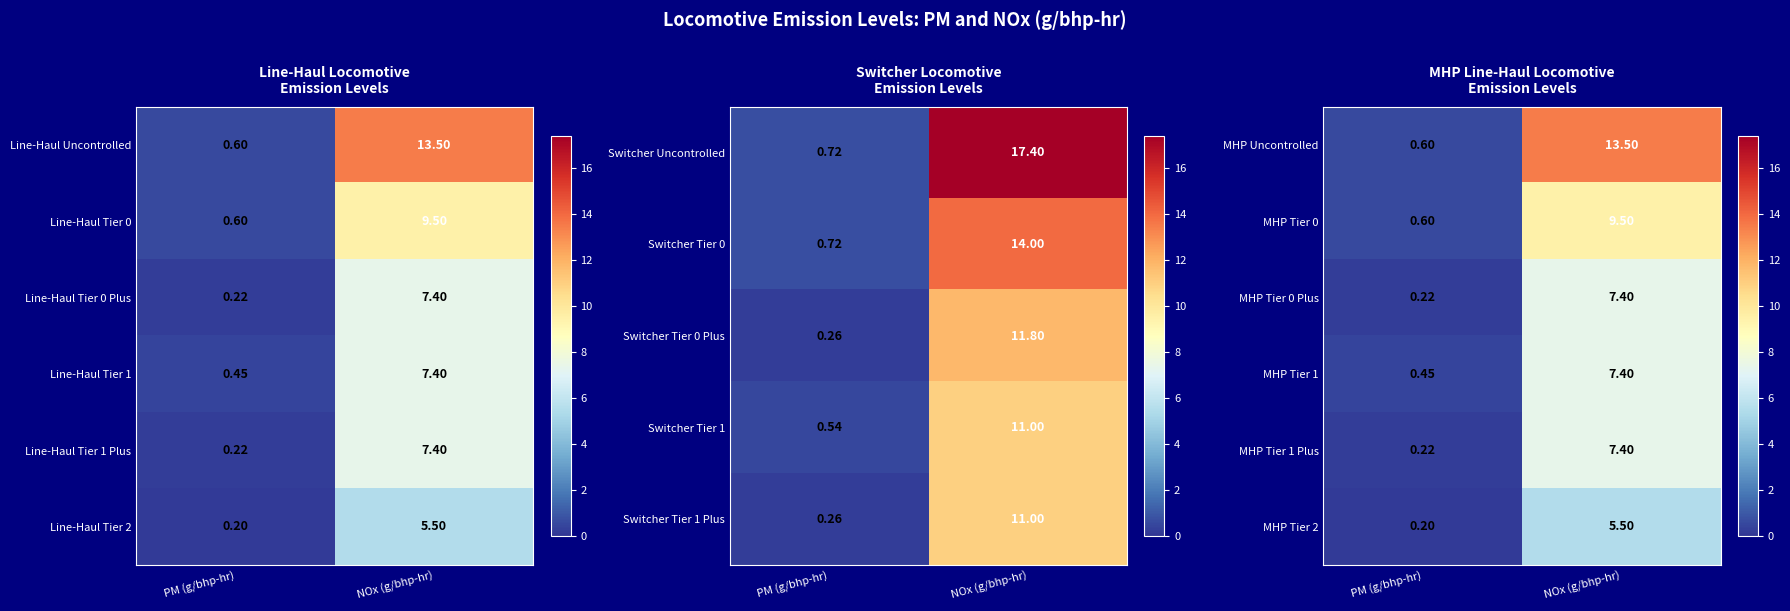

At how many categories does at least one series exceed 3?

1